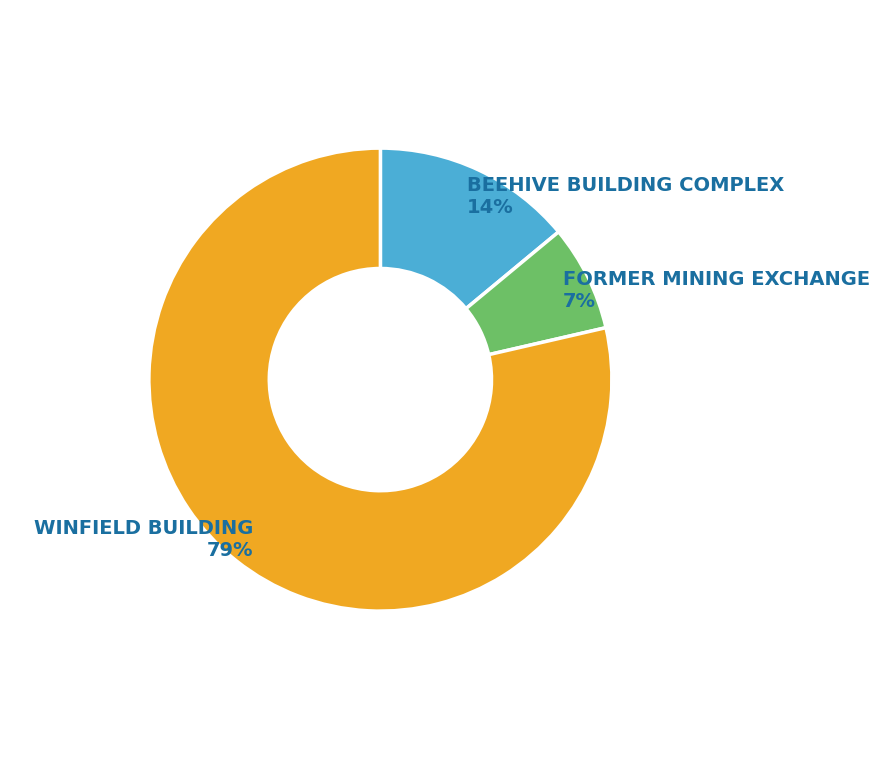

Which slice is the largest?

WINFIELD BUILDING